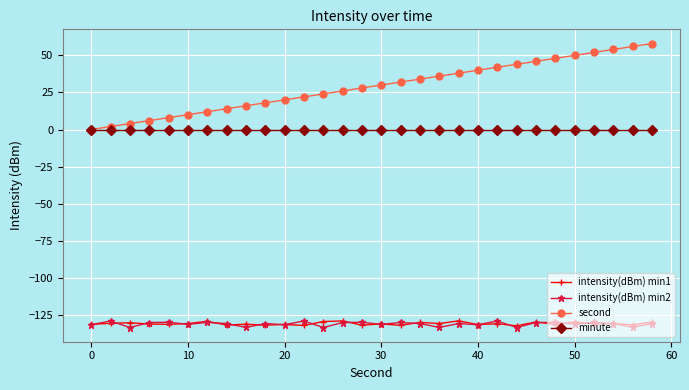

Which series has the largest total across all categories?

second